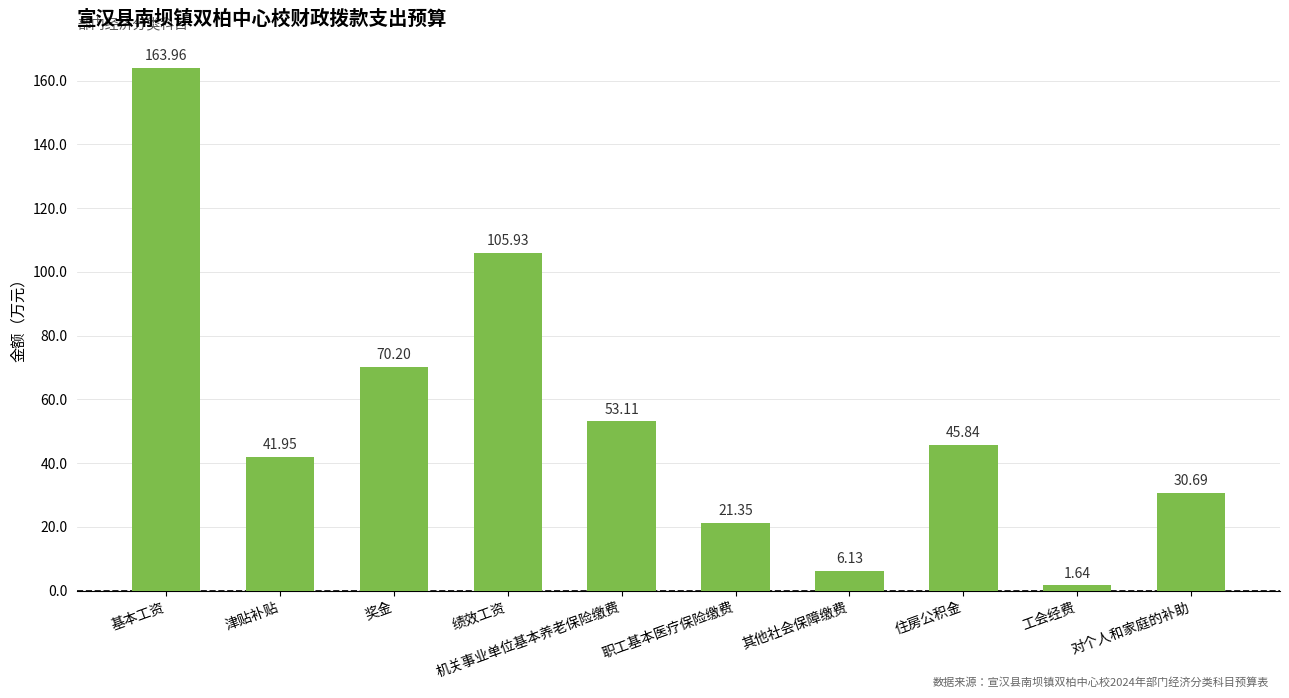

What is the greatest value displayed?

164.0